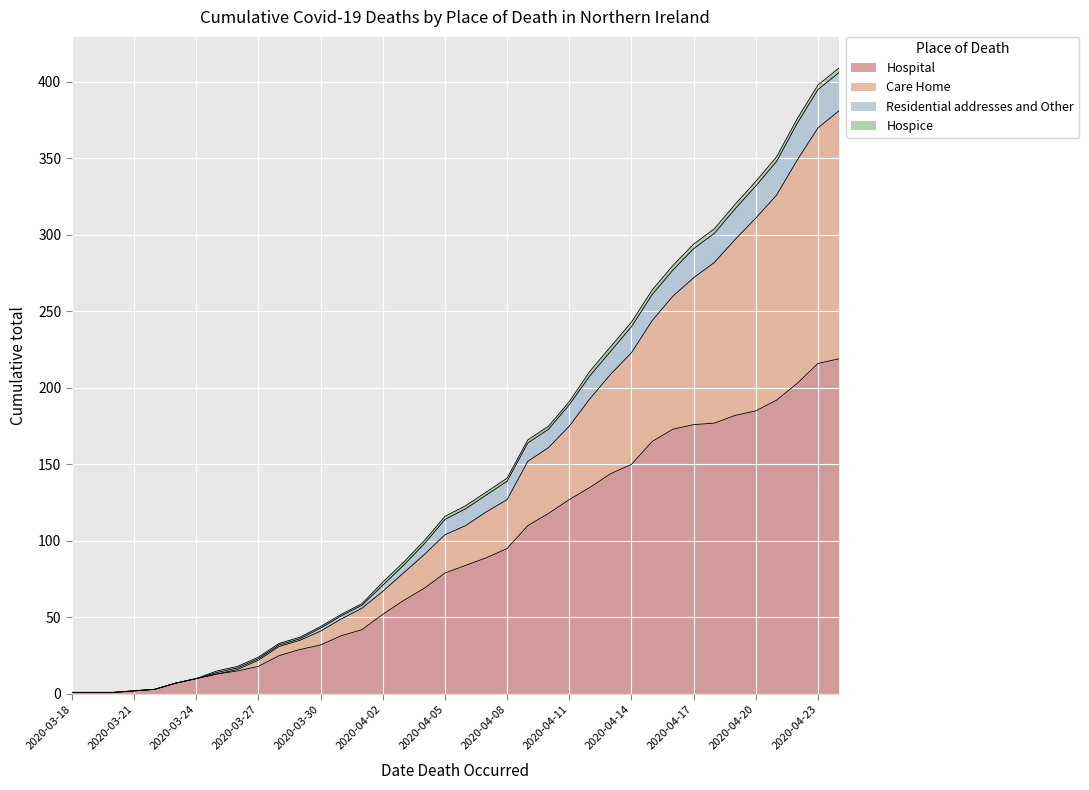

Which has a higher value, 2020-04-16 or 2020-03-26?

2020-04-16